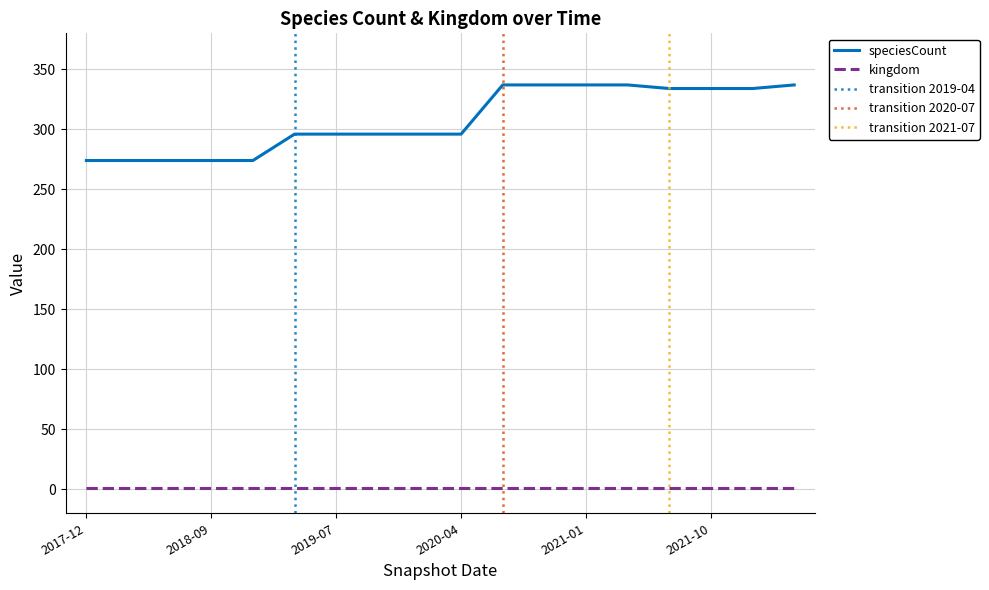

Is it true that the value at 2021-04-01 is 455?

False